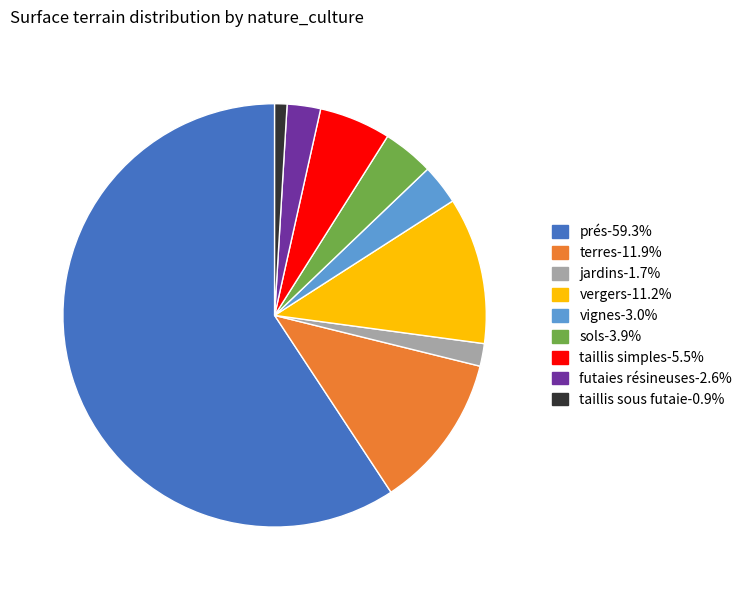

How many segments does this pie chart have?

9